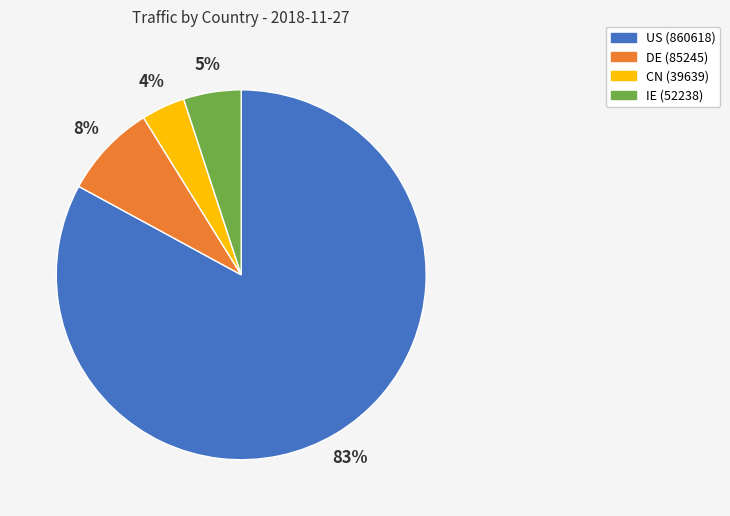

What is the majority slice?

US